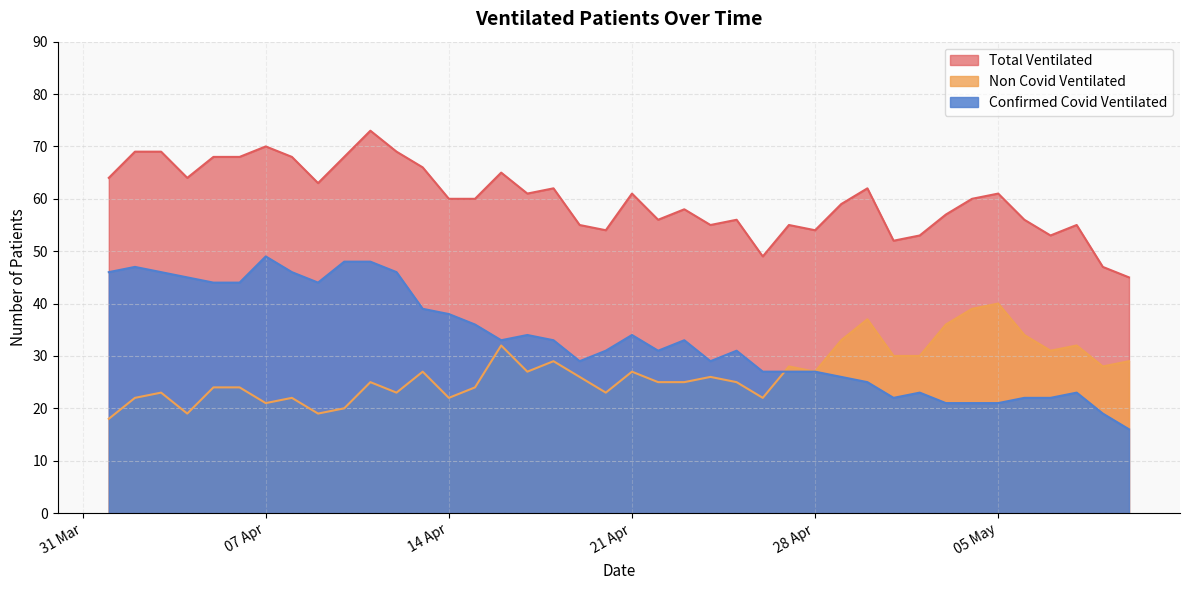

Rank the series by their maximum value, from highest to lowest.

Total Ventilated, Confirmed Covid Ventilated, Non Covid Ventilated